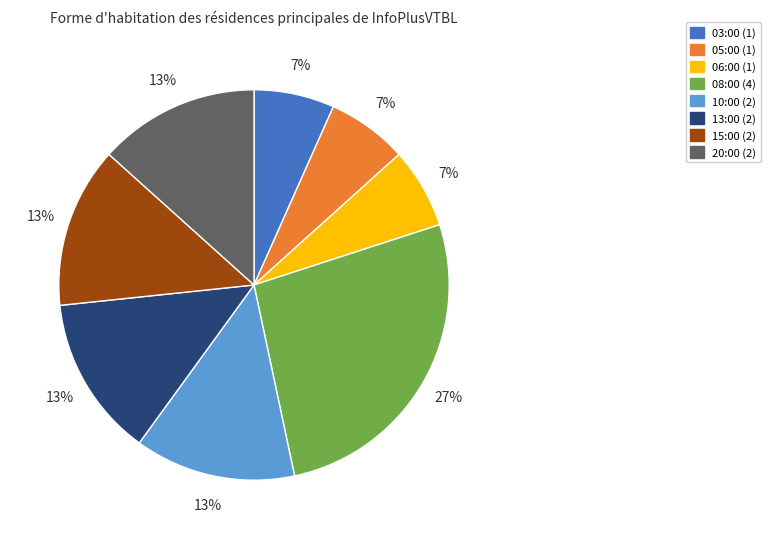

Do 20:00 and 08:00 together represent more than half of the pie?

No